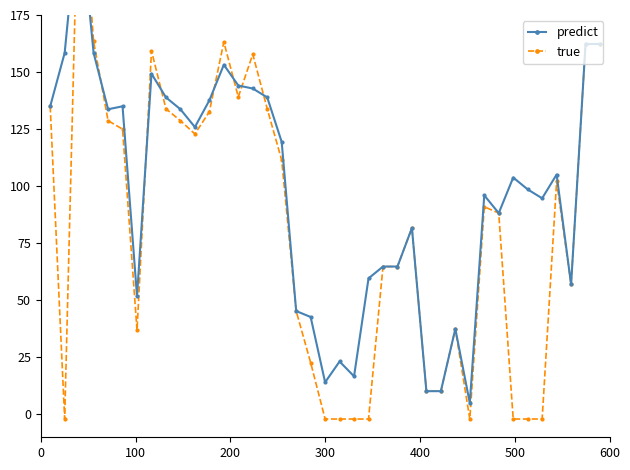

What is the maximum value shown in the chart?

248.4